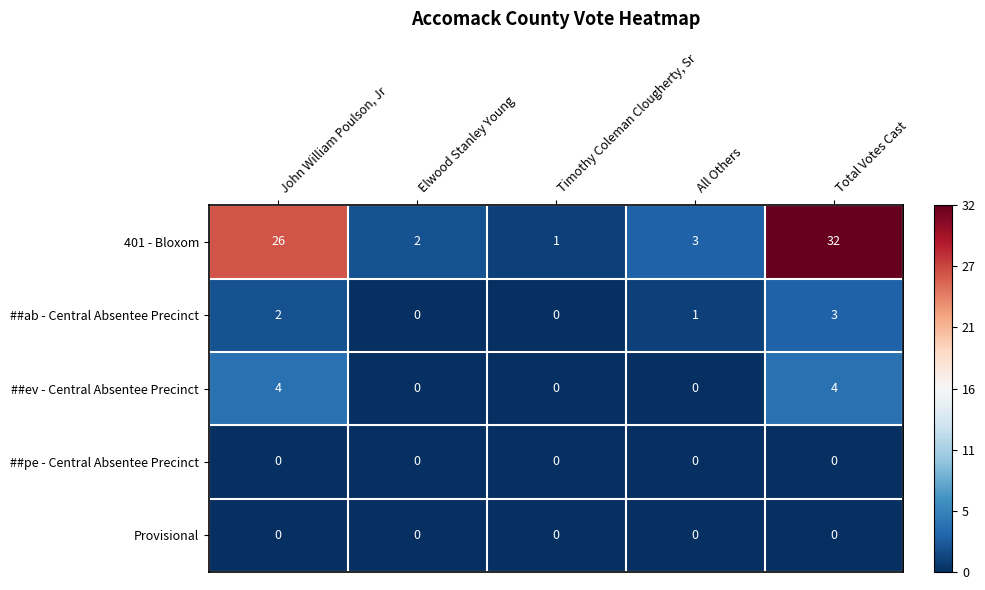

At which category is the sum across all series the highest?

Total Votes Cast